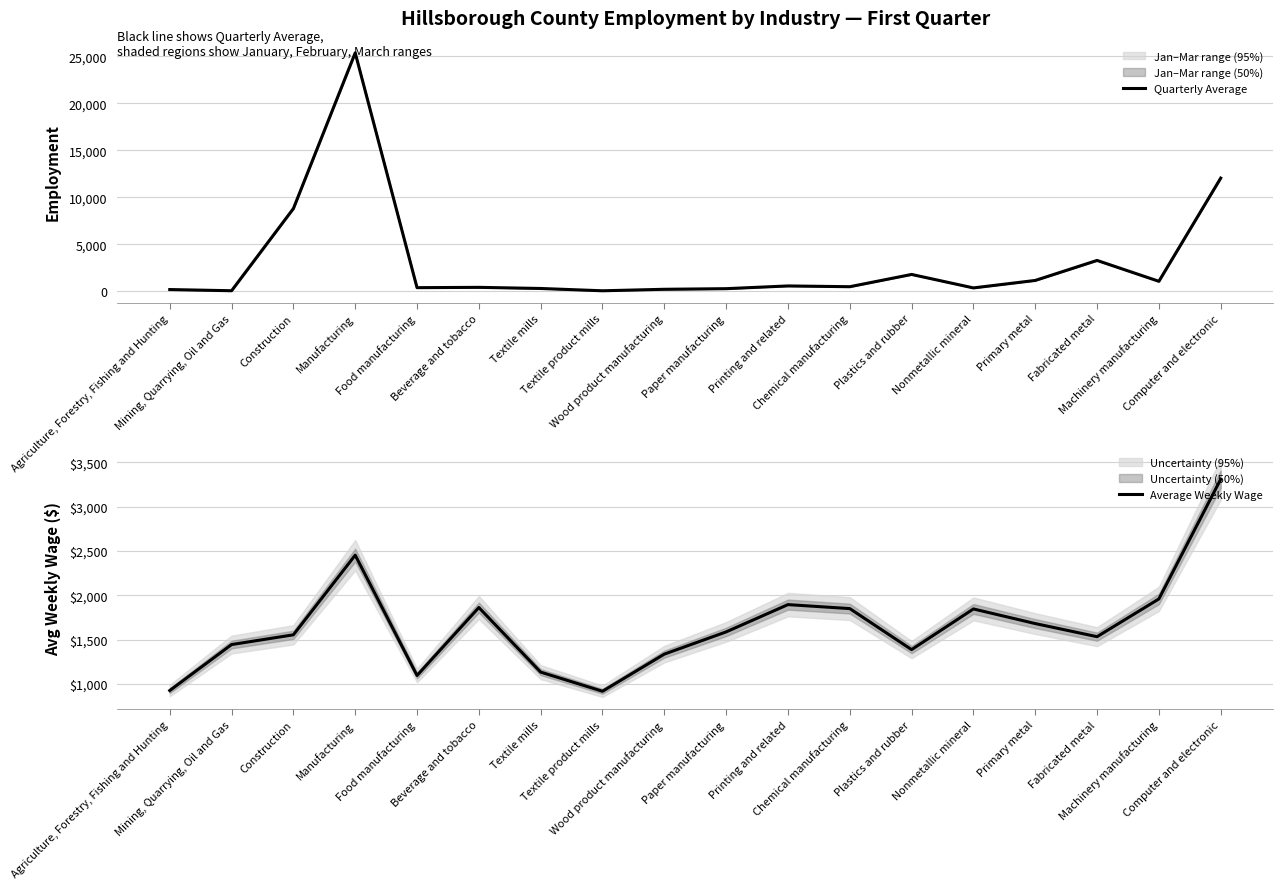

What position from the right is Wood product manufacturing?

10